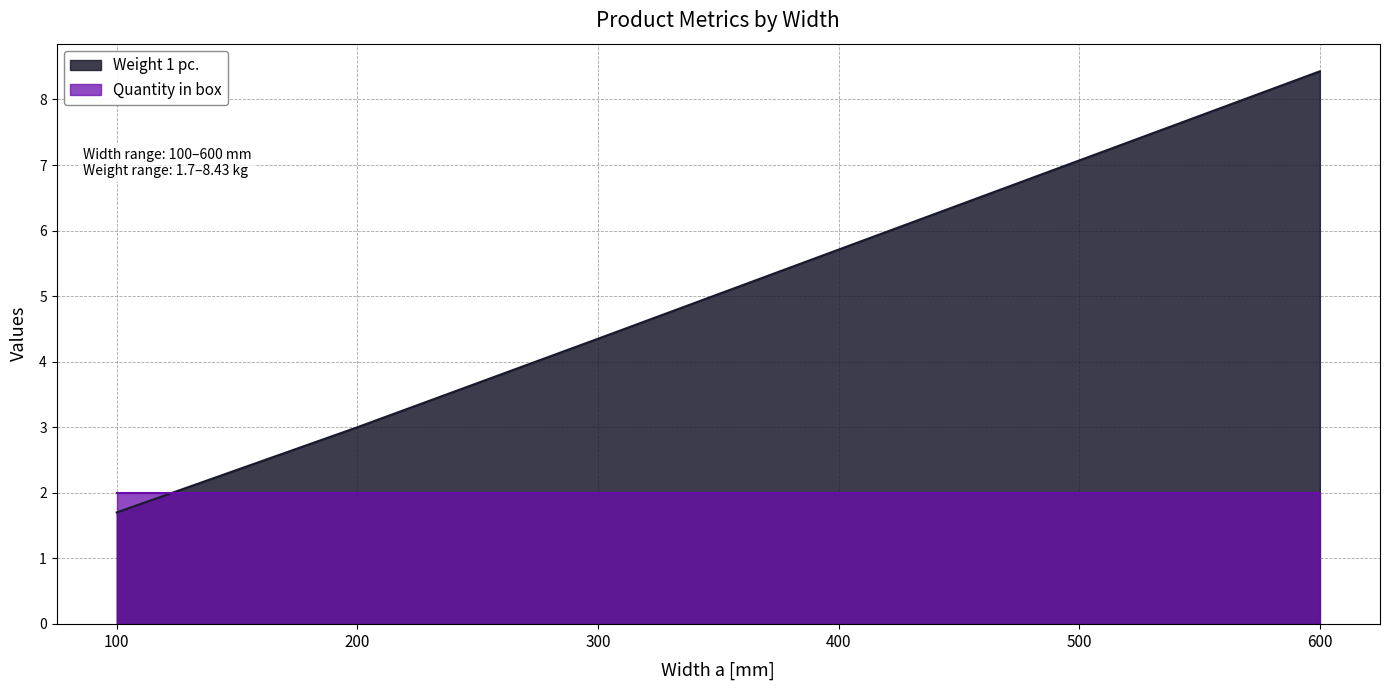

List the labels in order of value, largest first.

600, 500, 400, 300, 200, 100